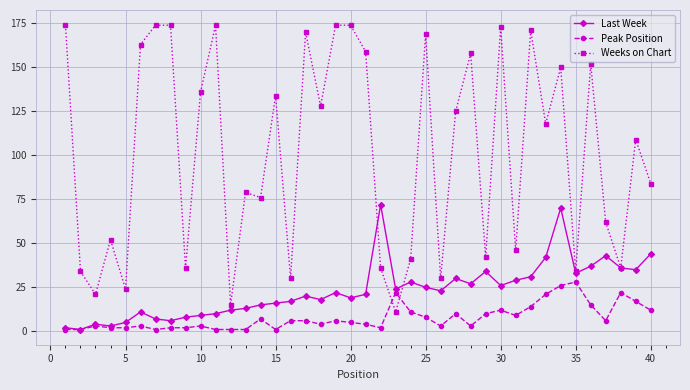

What is the average value of the Peak Position series?

8